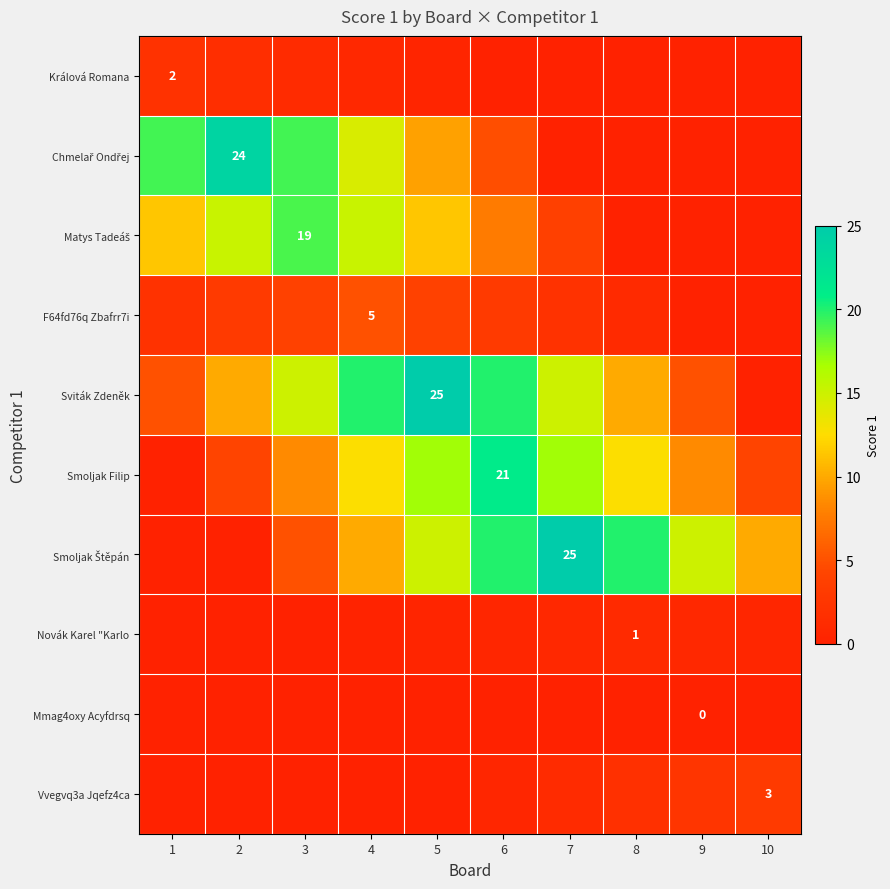

What is the approximate value of Sviták Zdeněk at 3?

15.0